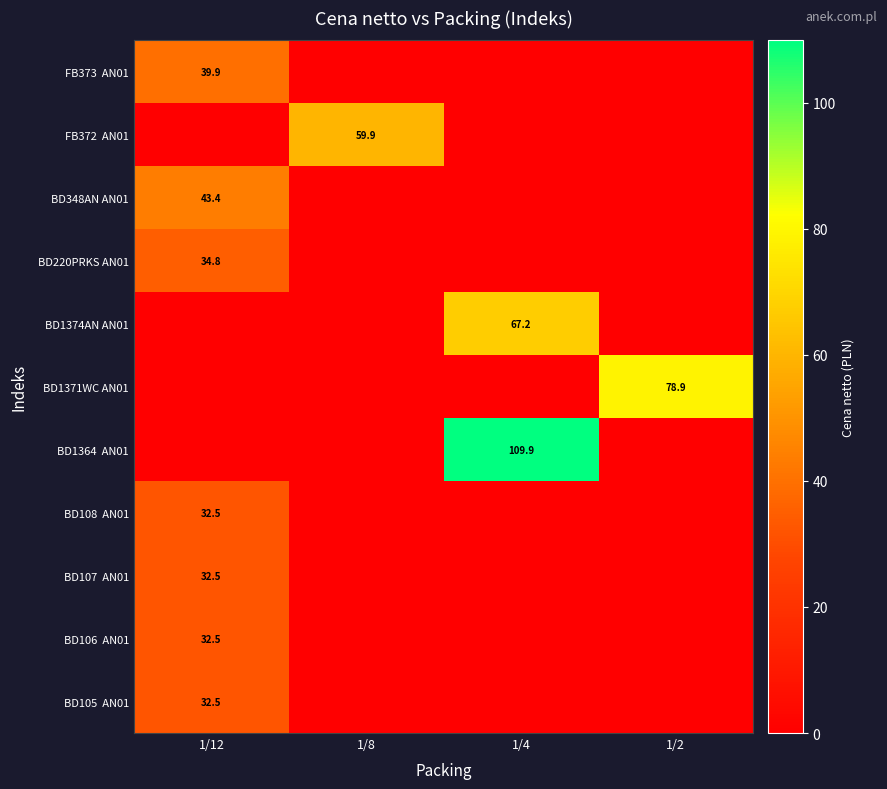

At which category does the chart reach its minimum across all series?

1/8